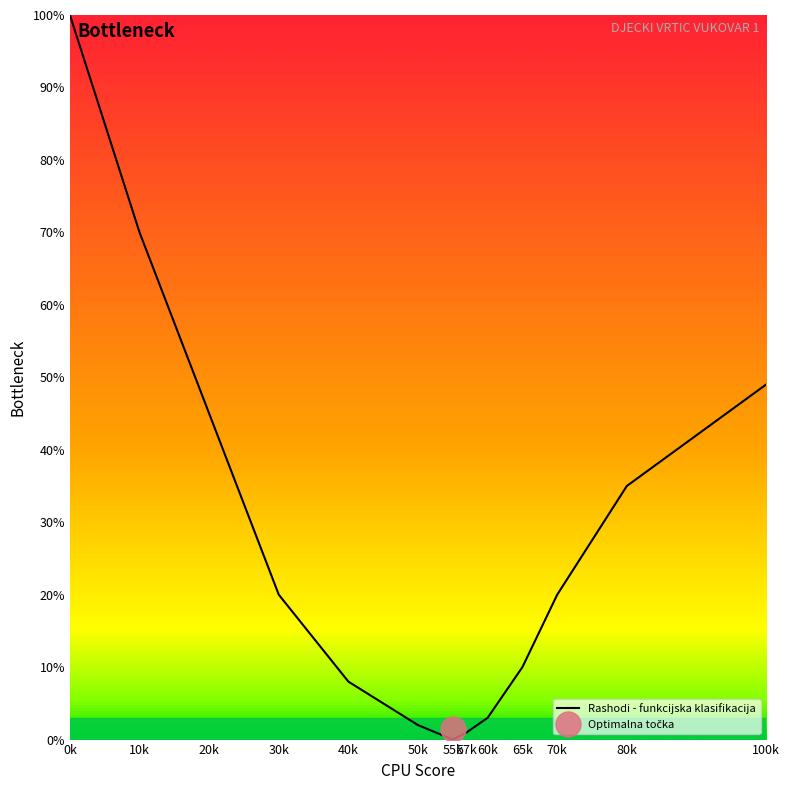

Where is the data nearest to the value 50?

100k